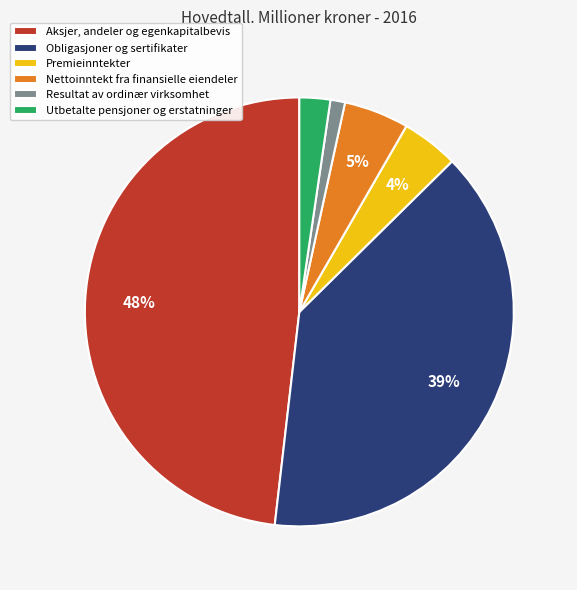

Rank the categories by value from lowest to highest.

Resultat av ordinær virksomhet, Utbetalte pensjoner og erstatninger, Premieinntekter, Nettoinntekt fra finansielle eiendeler, Obligasjoner og sertifikater, Aksjer, andeler og egenkapitalbevis